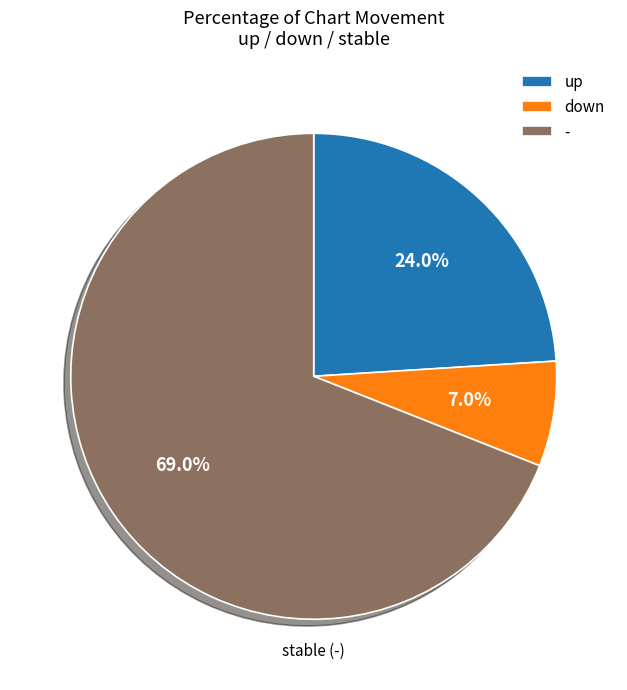

Which slice represents more than half of the pie?

-